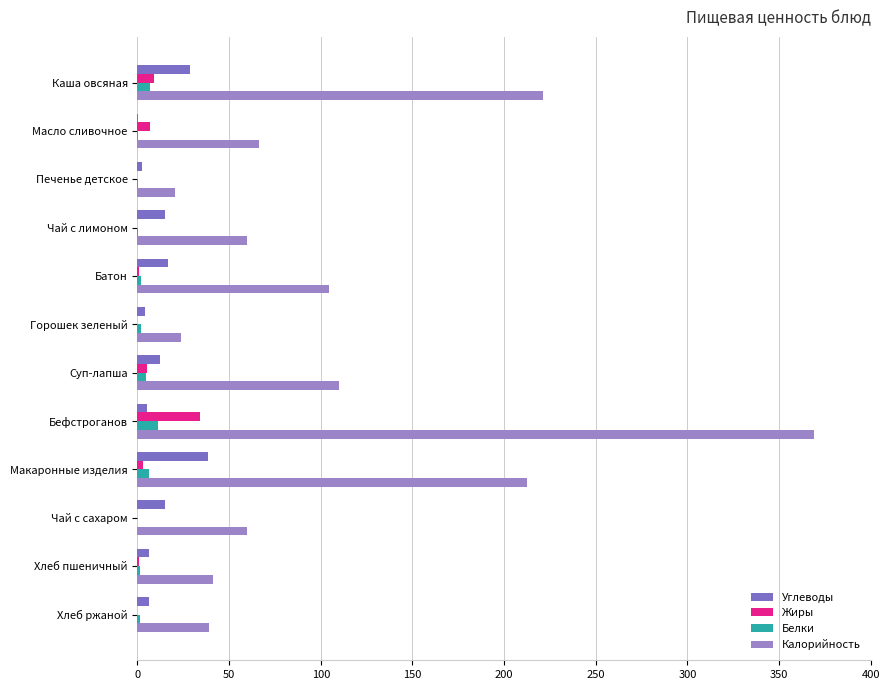

Reading left to right, list all the values displayed in this chart.

Углеводы: 28.8	0.1	2.6	15.2	16.7	3.9	12.2	5.4	38.7	15.0	6.5	6.4
Жиры: 9.0	7.0	0.0	0.0	1.0	0.0	5.0	34.0	3.0	0.0	1.0	0.0
Белки: 6.7	0.1	0.4	0.1	2.0	1.9	4.4	11.3	6.5	0.0	1.6	1.3
Калорийность: 221.4	66.1	20.4	59.9	104.3	24.0	110.0	368.8	212.7	59.9	41.1	38.9